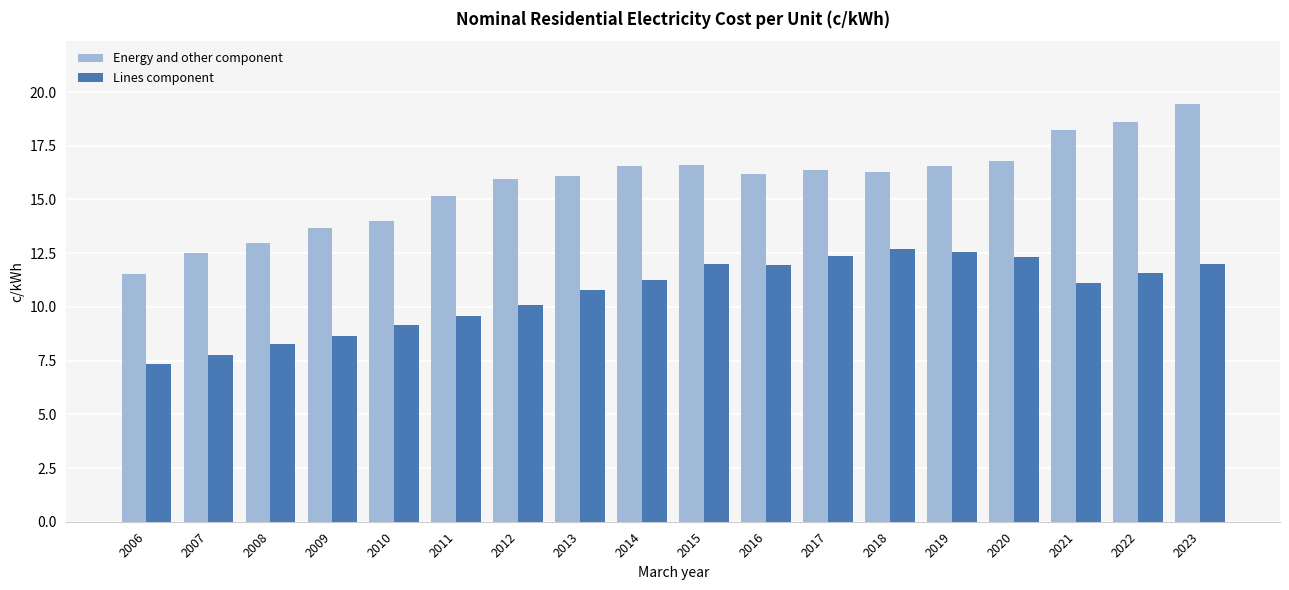

How many groups of bars are there?

18